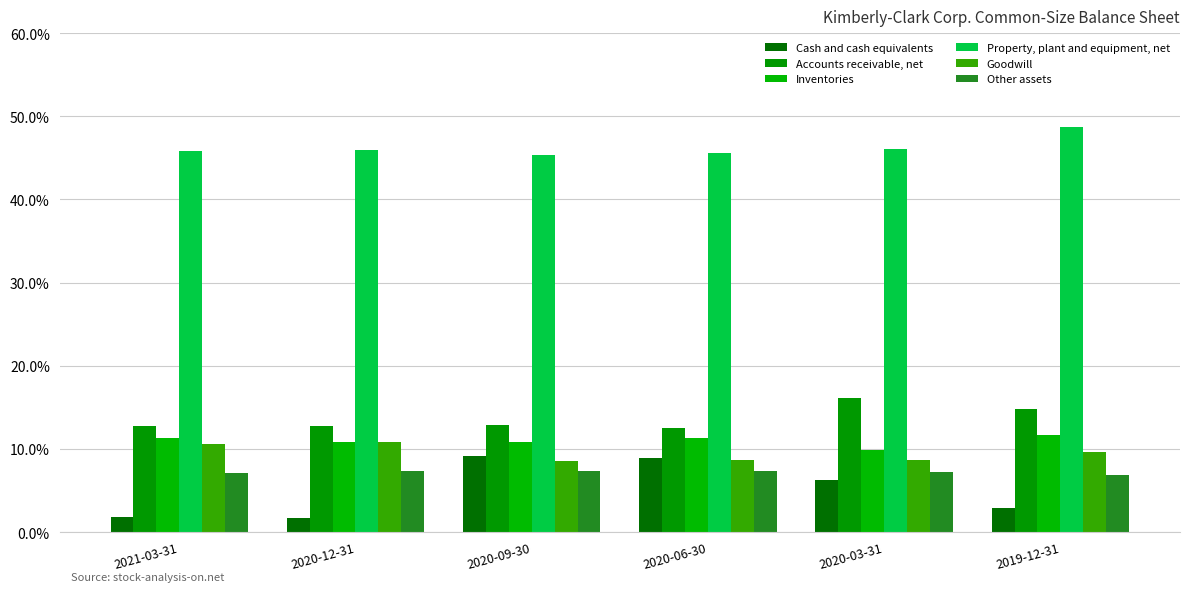

Which series has the largest total across all categories?

Property, plant and equipment, net